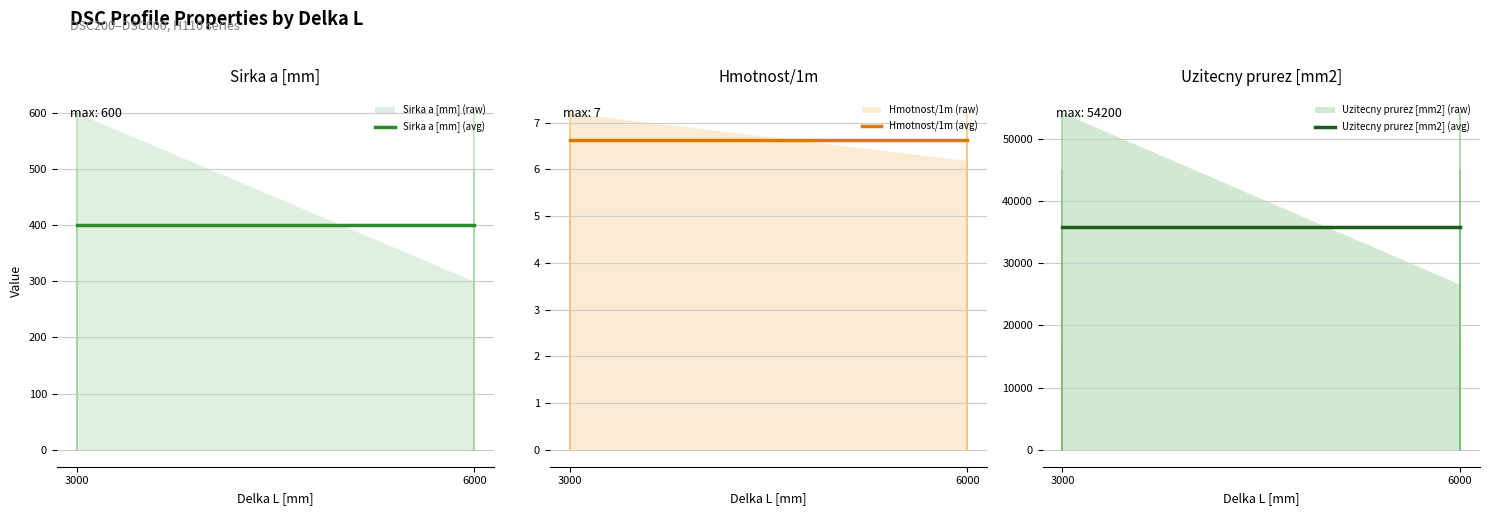

What is the value of the Uzitecny prurez [mm2] (avg) point at the 2nd from the left?

35800.0